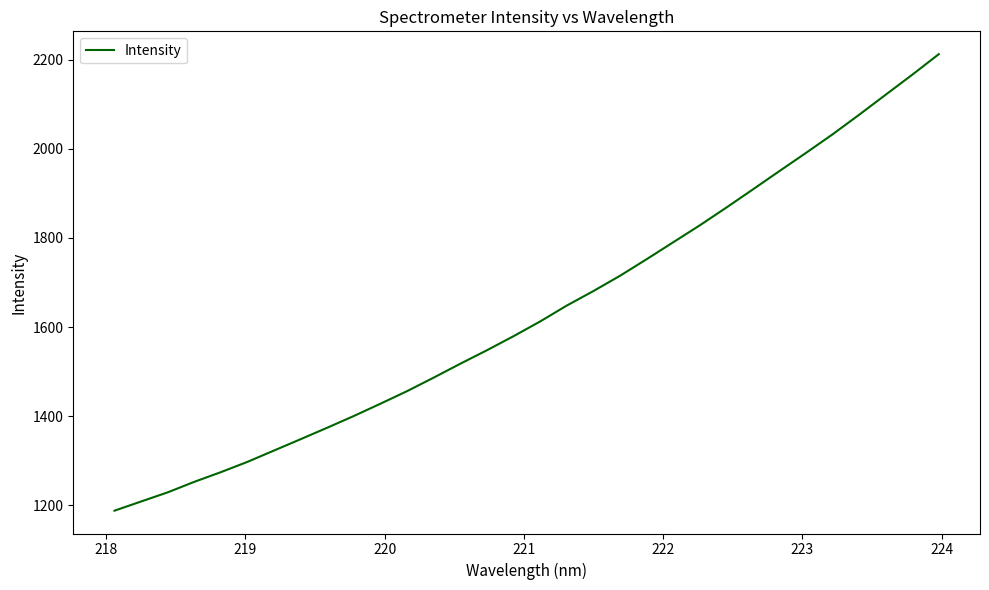

What is the greatest value displayed?

2212.1